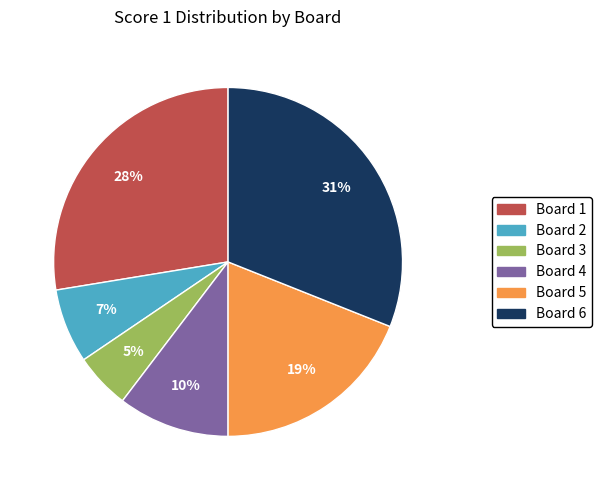

Which has a higher value, Board 1 or Board 5?

Board 1